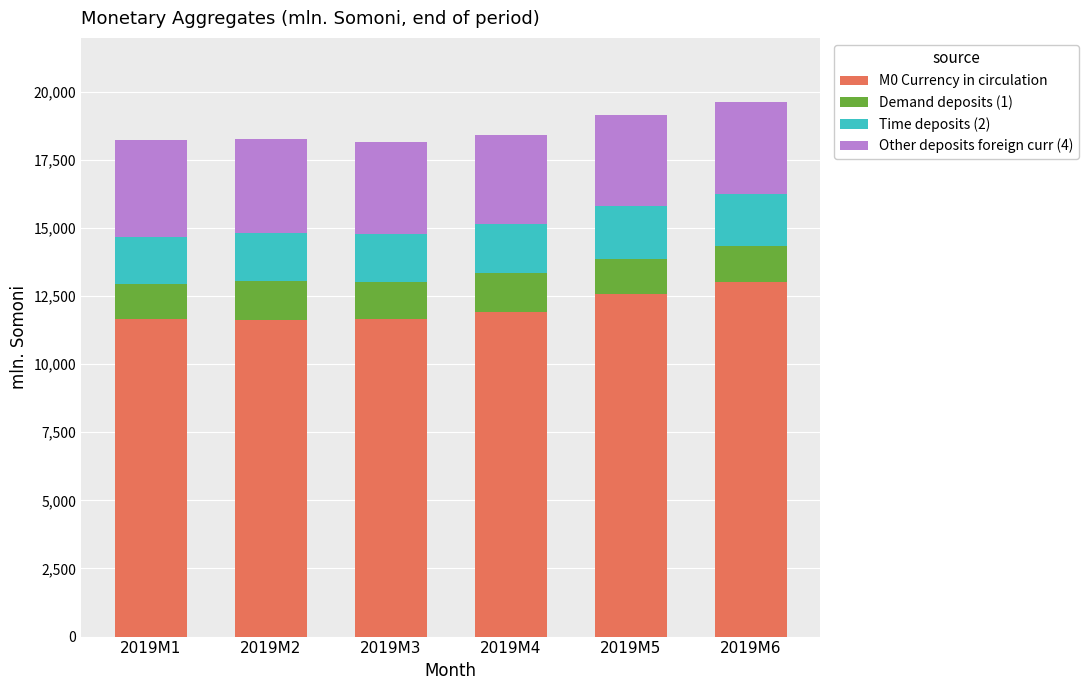

What is the total value across all series at 2019M3?

18135.3